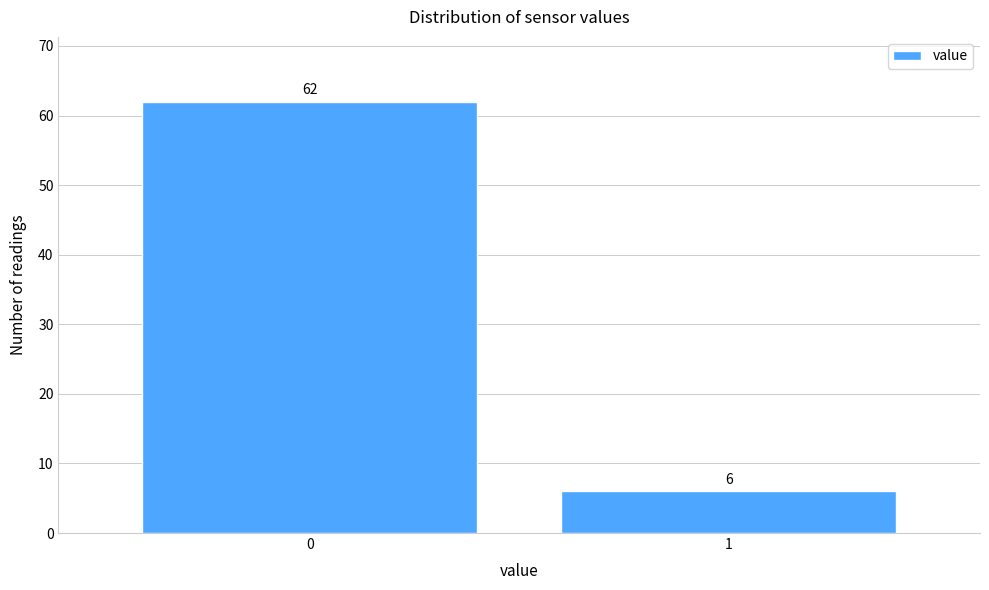

Reading left to right, list all the values displayed in this chart.

62	6